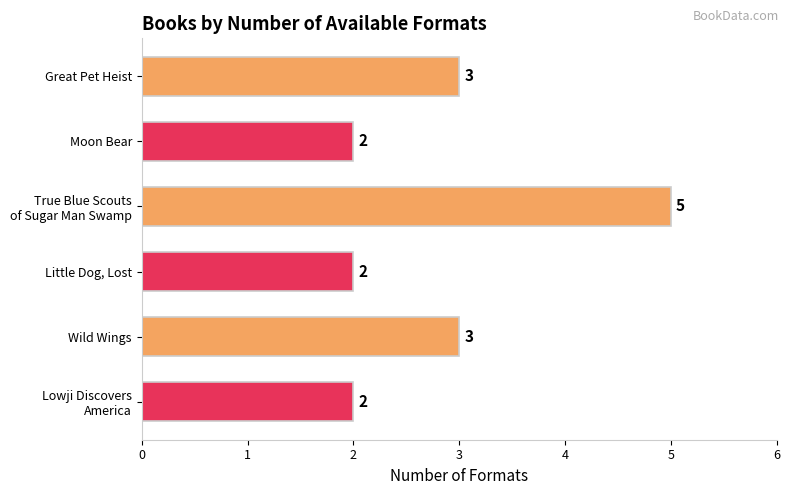

Count the number of data series in this chart.

1